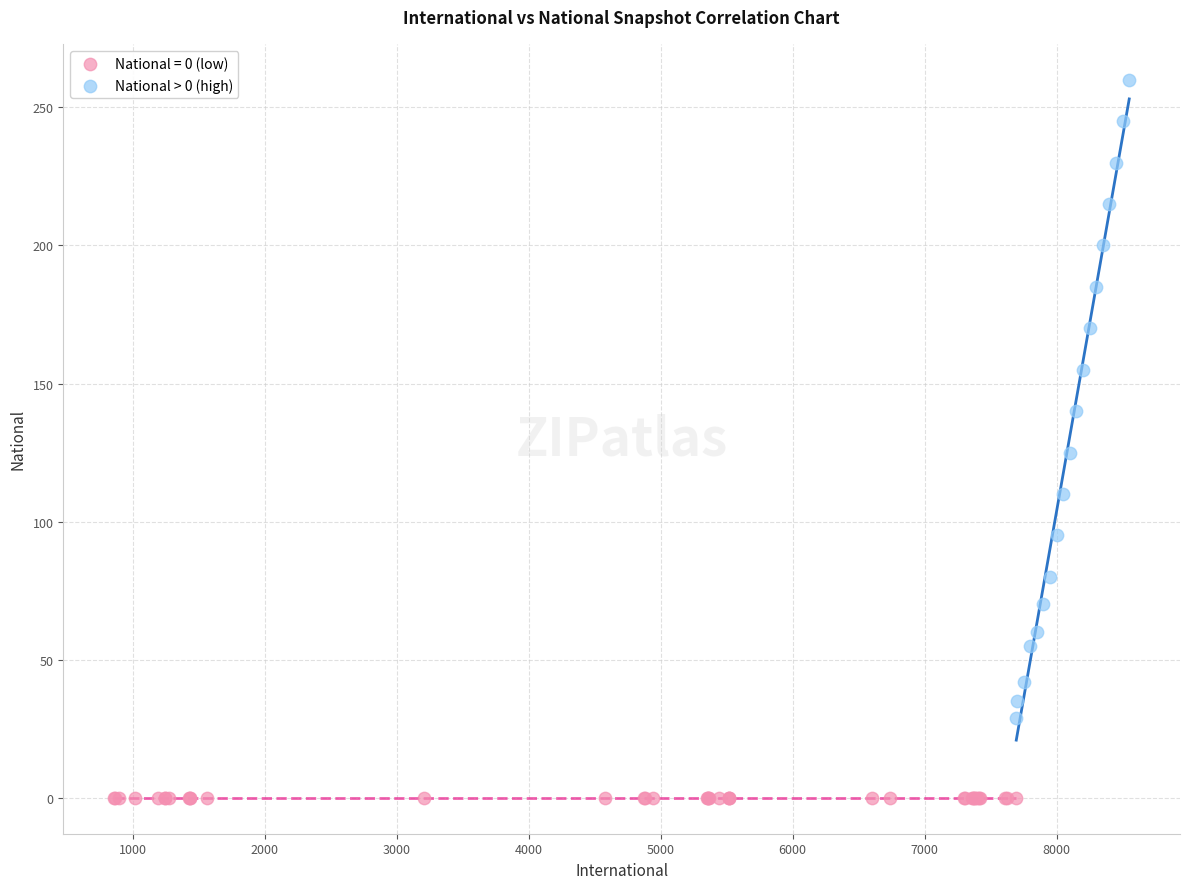

Which series reaches the minimum Y coordinate?

National = 0 (low)